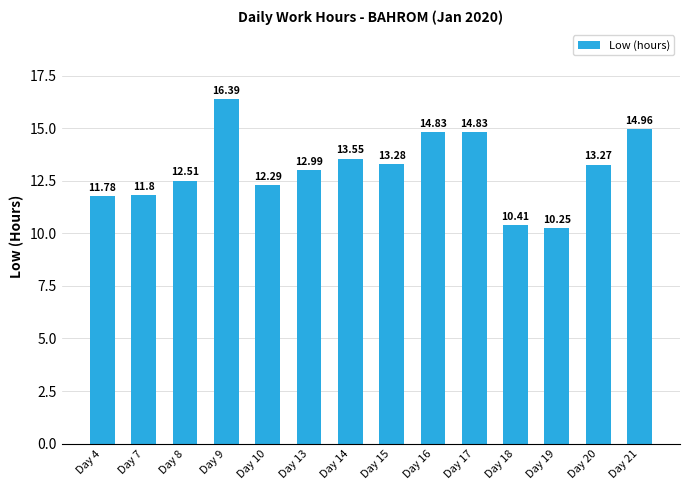

What is the difference between the maximum and minimum values?

6.1